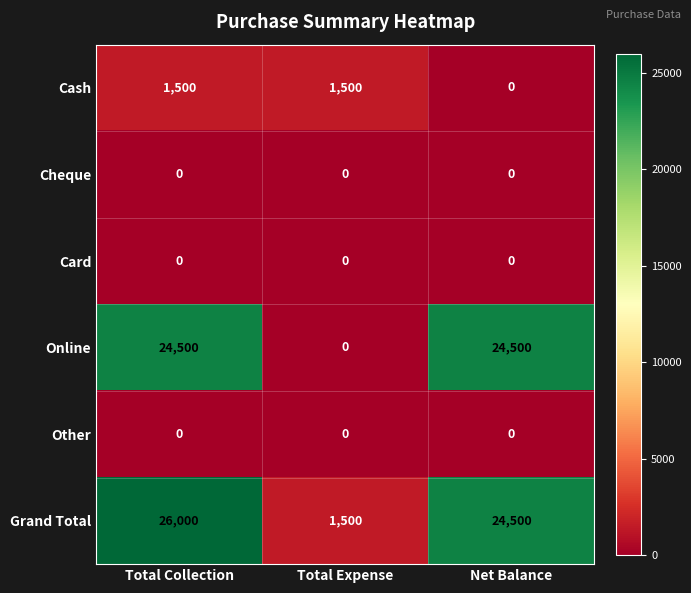

What is the spread (max minus min) of values at Net Balance?

24500